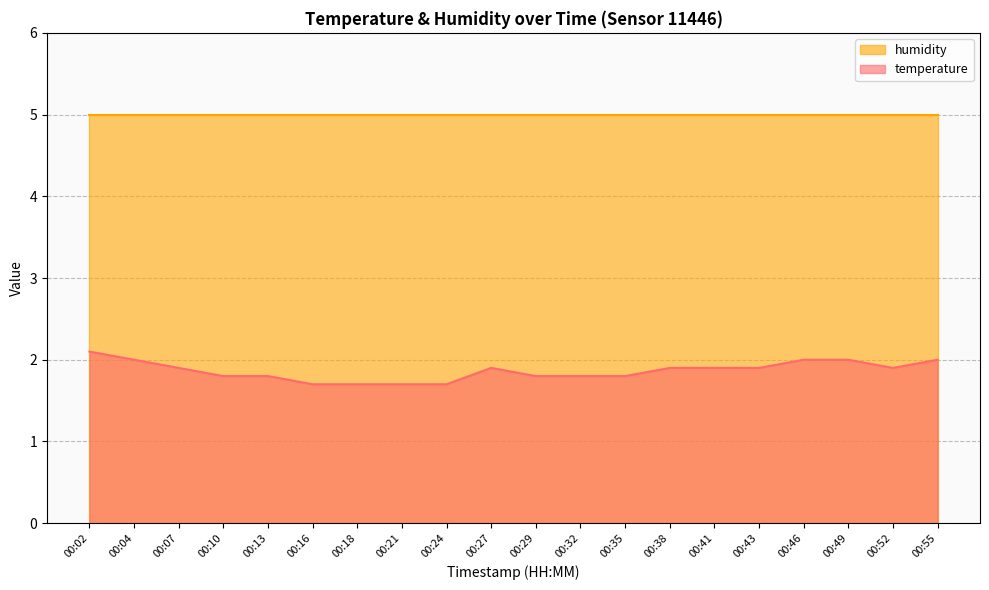

Is it true that the value at 00:24 is 1.7?

True